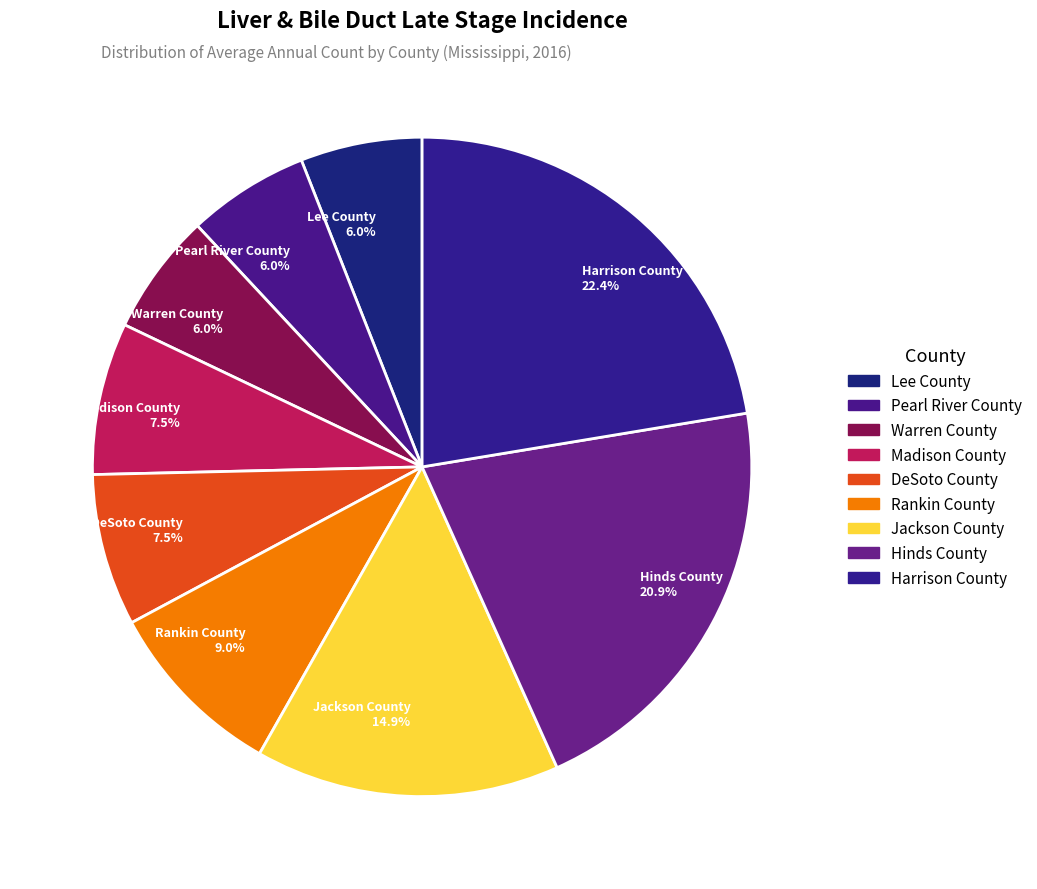

Is it true that Warren County is 6% of the pie?

True